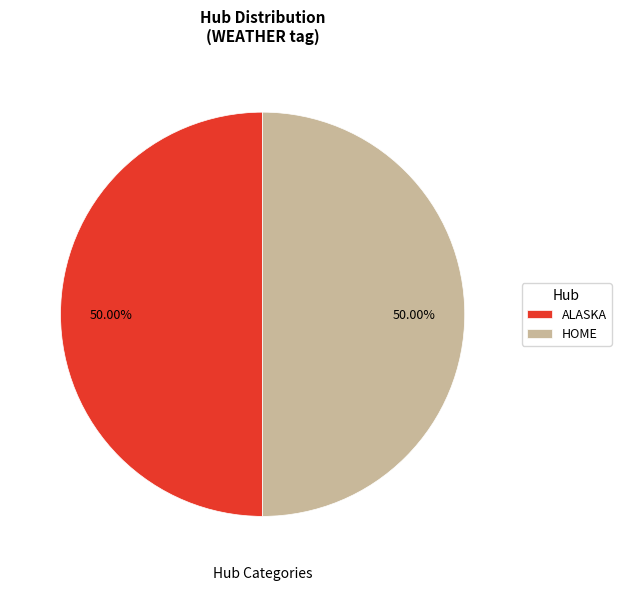

Is the sum of HOME and ALASKA greater than half?

Yes